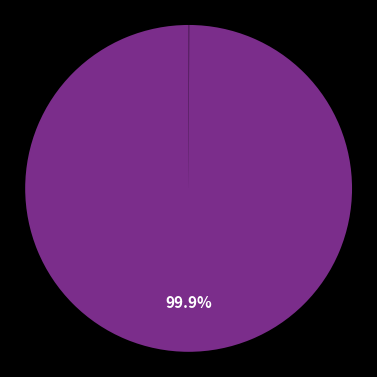

Which slice represents more than half of the pie?

Lifeboat 12